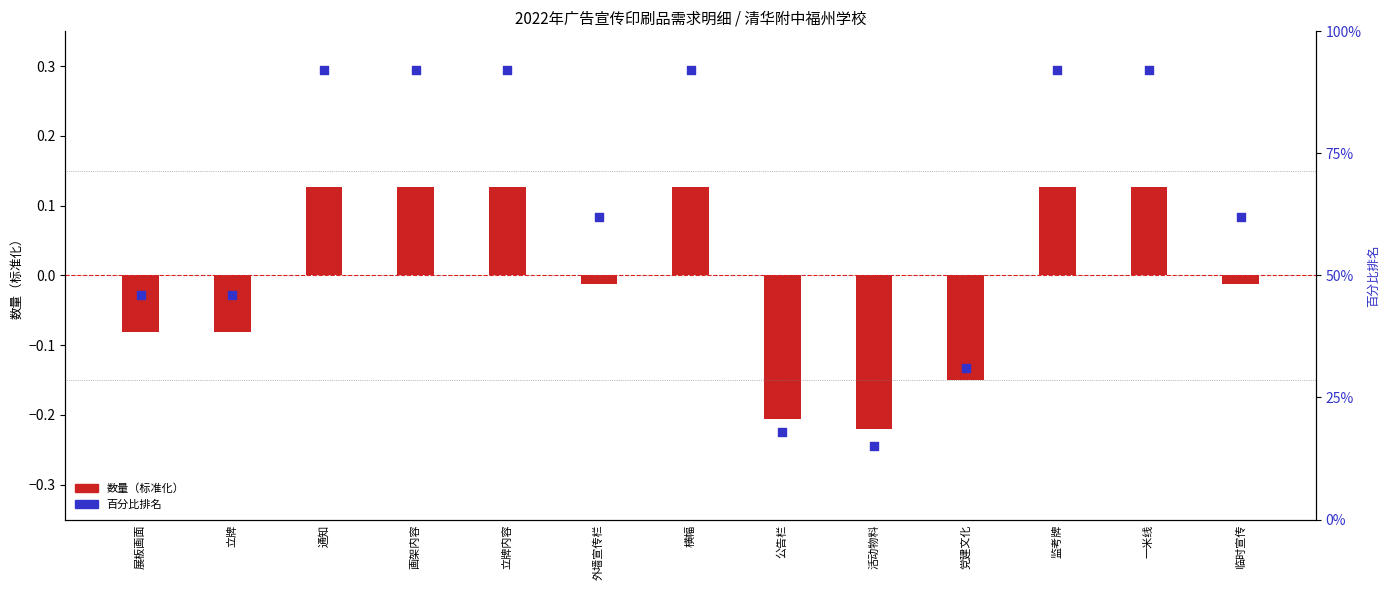

Which series has the largest total across all categories?

百分比排名